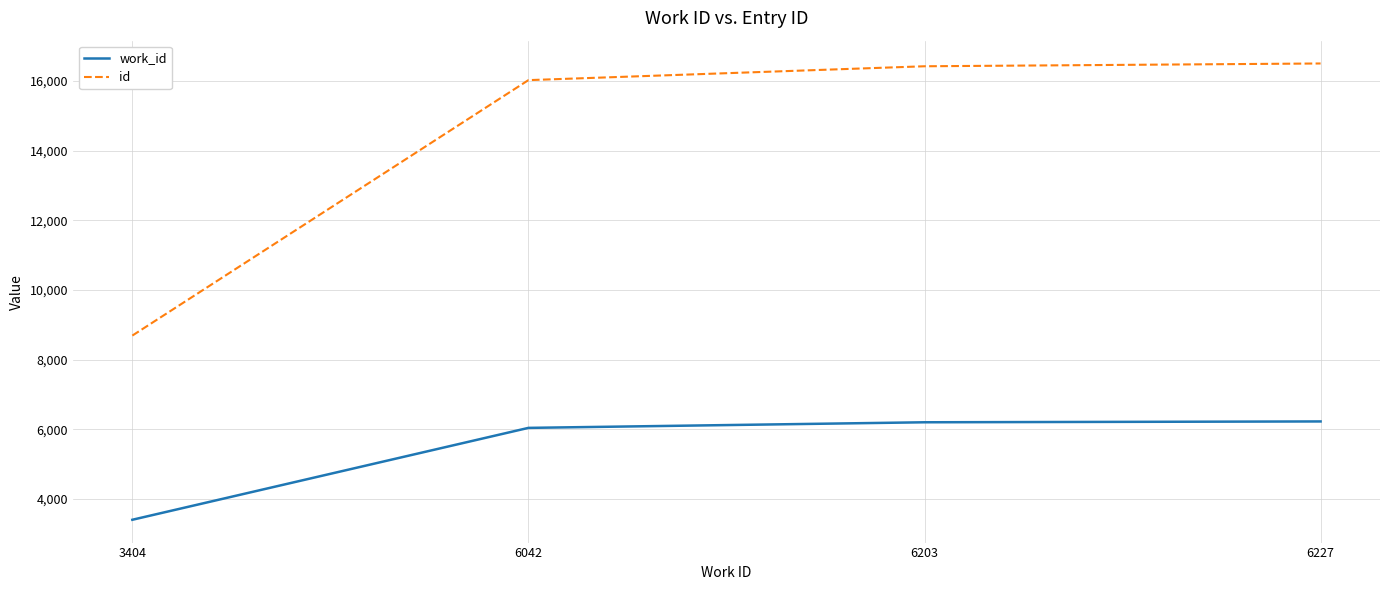

The value of work_id at 6203 is 6203. True or false?

True